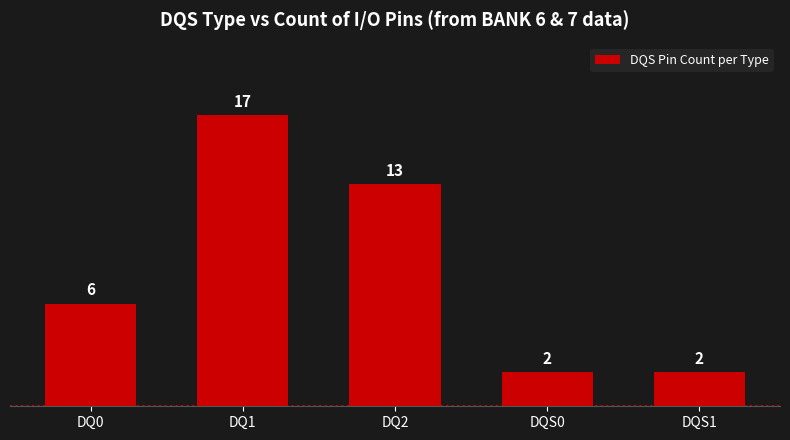

Which category has the highest value across all series?

DQ1